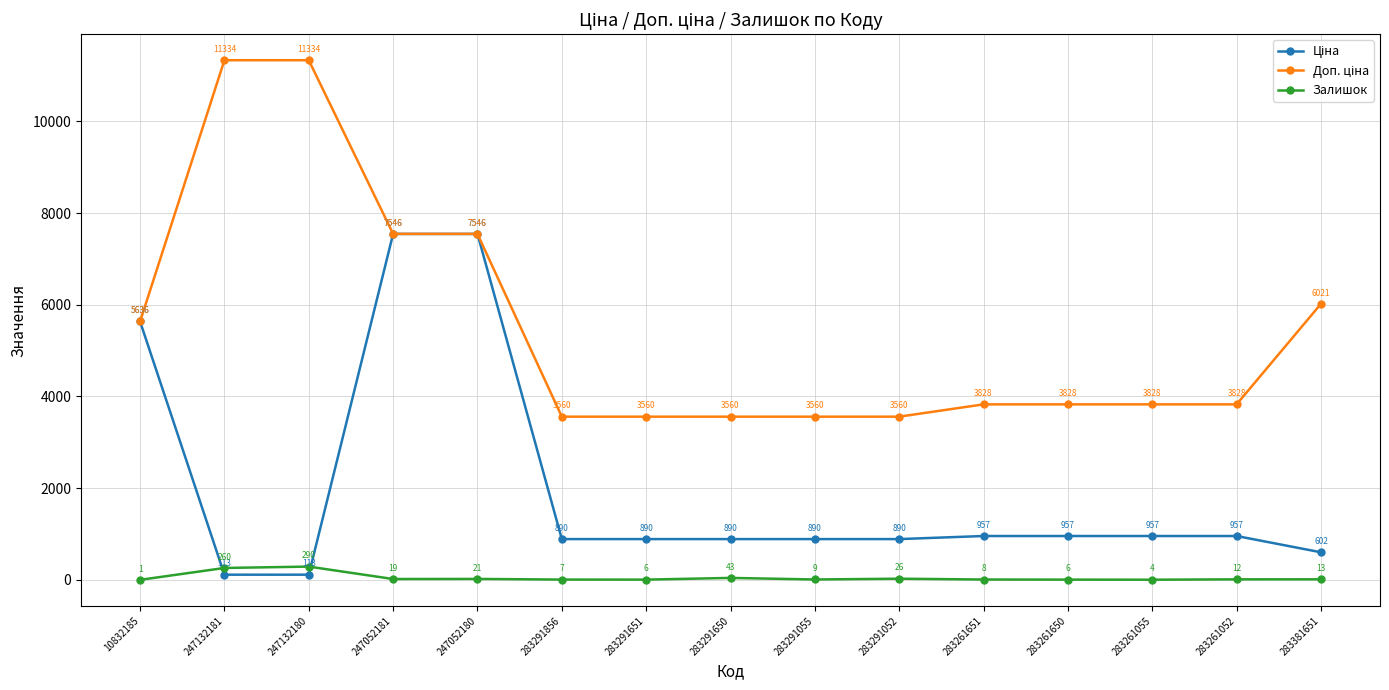

True or false: Залишок has a value of 1.0 at 10832185.

True